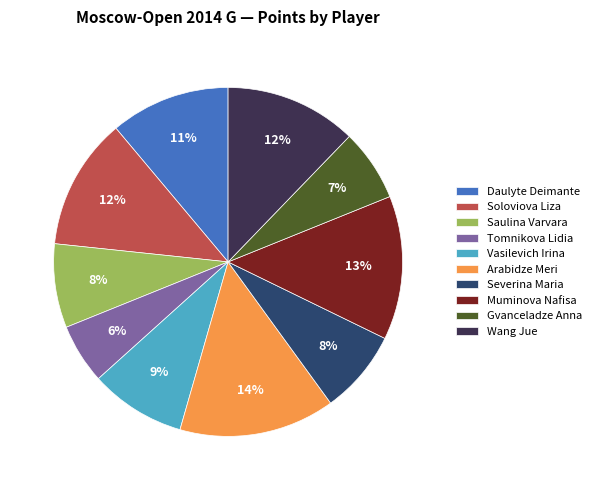

What is the smallest slice in the pie chart?

Tomnikova Lidia